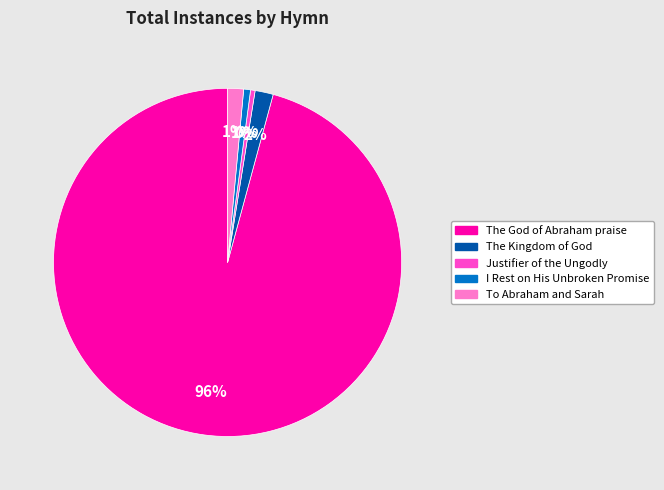

To the nearest percent, what is the average slice percentage?

20%